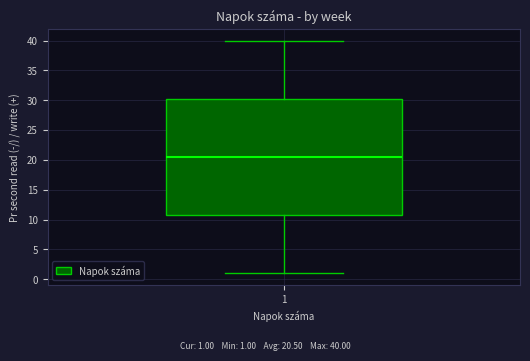

Transcribe this box plot: give where the median line is, the range the box spans, and where the two whiskers end, as read against the y-axis. The values are not printed on the chart, so give them approximately, as read against the axis.

median 20.5, box 11.0 to 30.5, whiskers 1.0 to 40.0